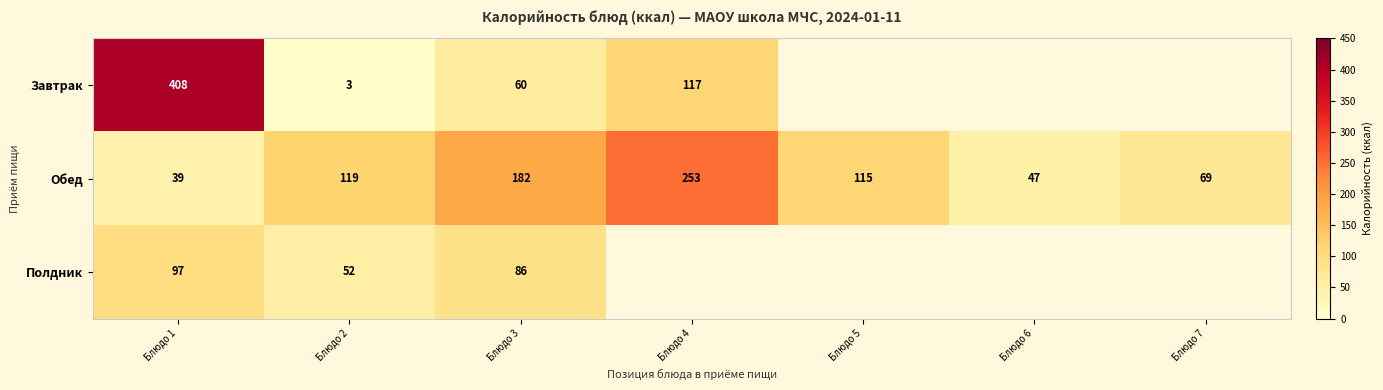

What is the average value of the Обед series?

117.7